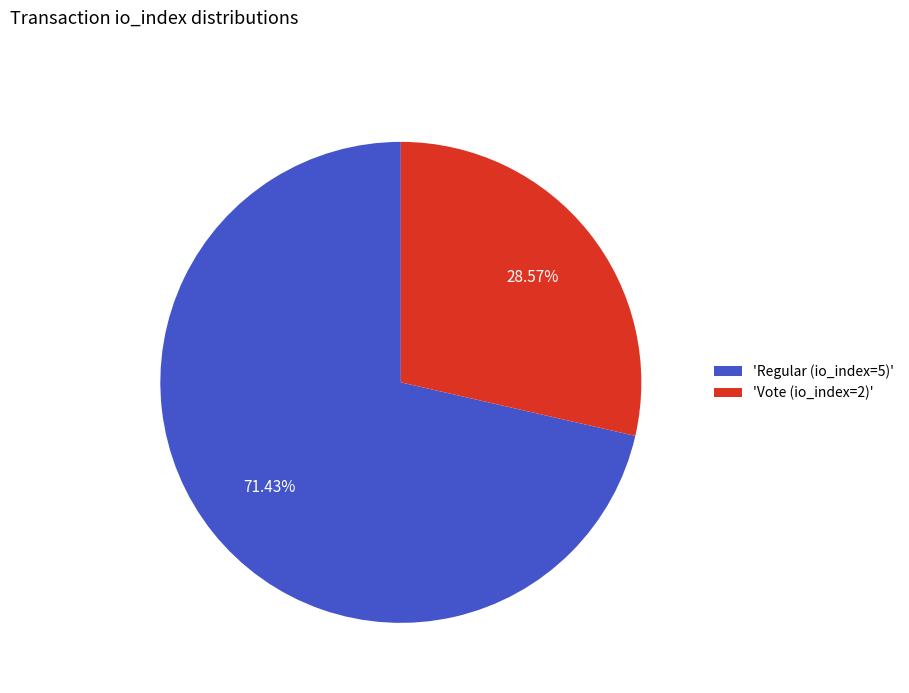

What is the ratio of the value at 'Regular (io_index=5)' to the value at 'Vote (io_index=2)'?

2.5